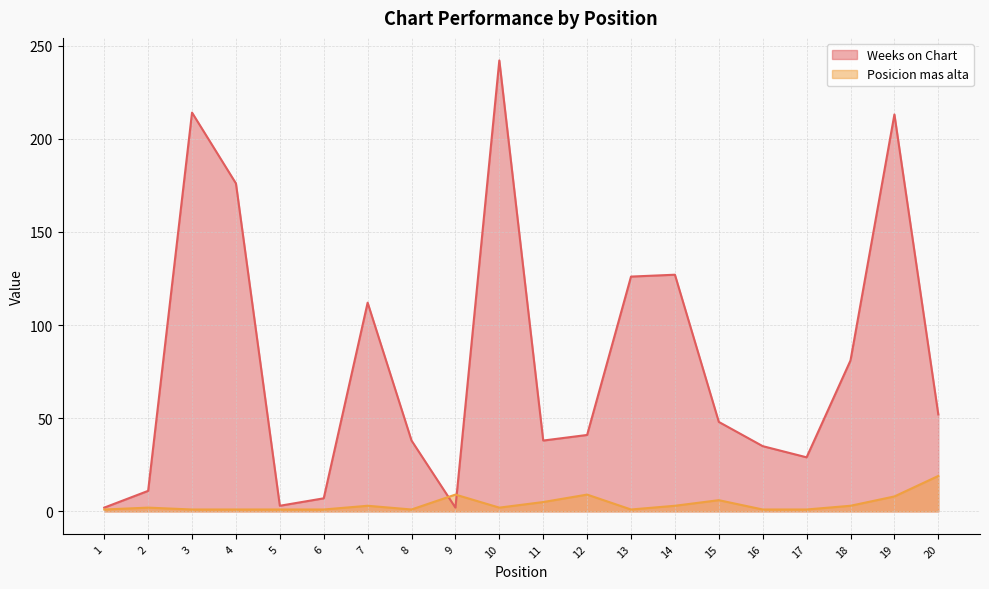

Does the chart have visible grid lines?

Yes